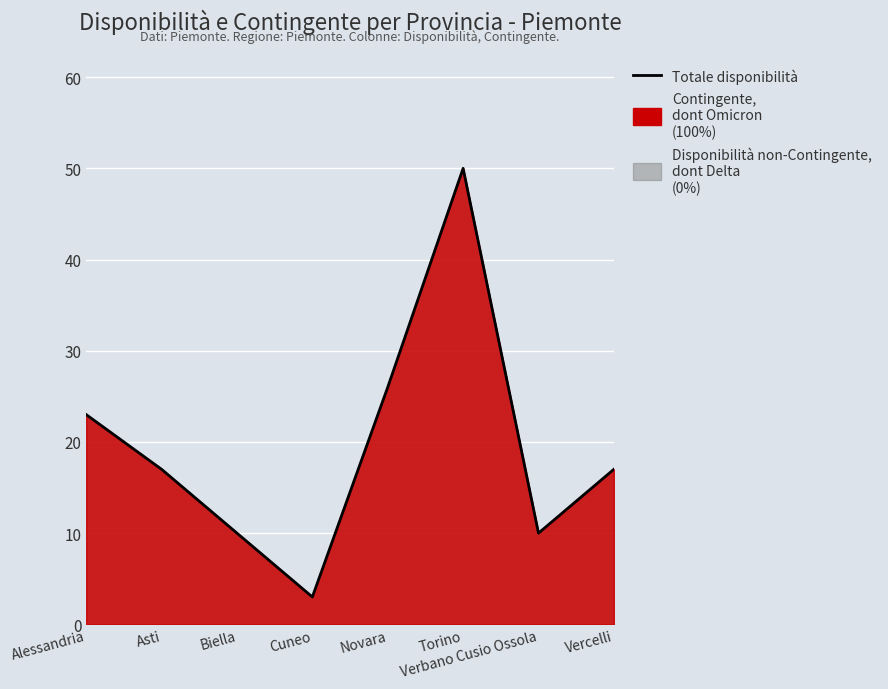

True or false: there are more than 0 points higher than both neighbors.

True